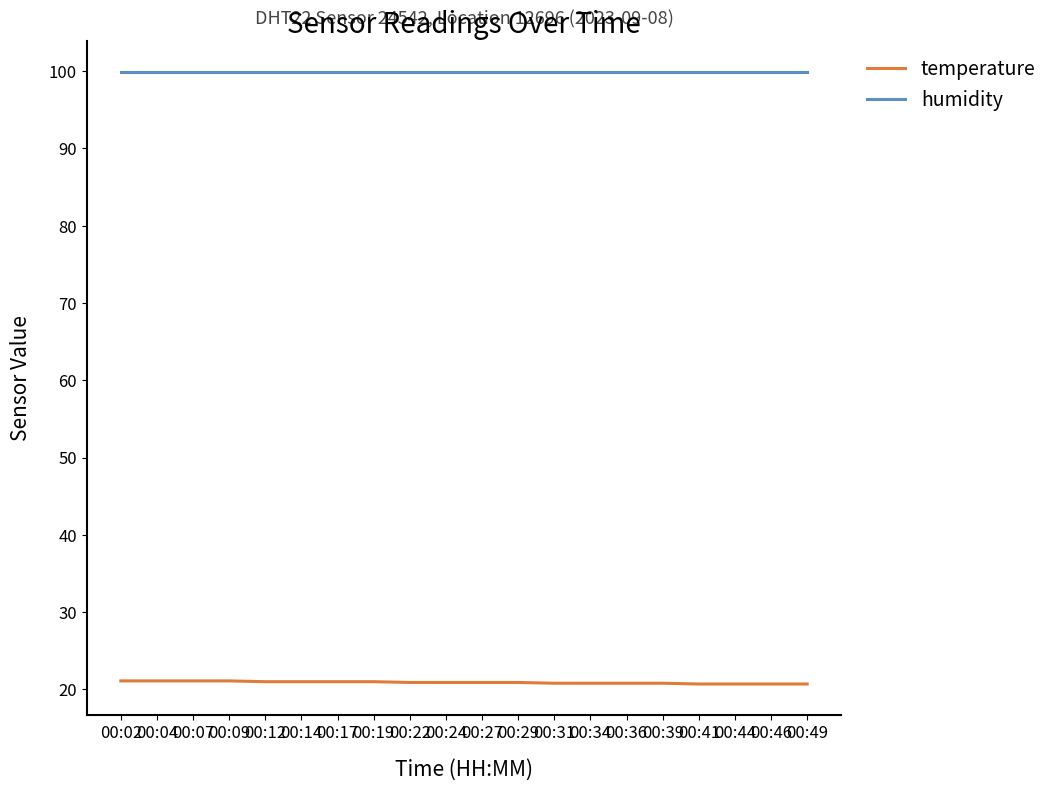

What is the spread (max minus min) of values at 00:31?

79.1